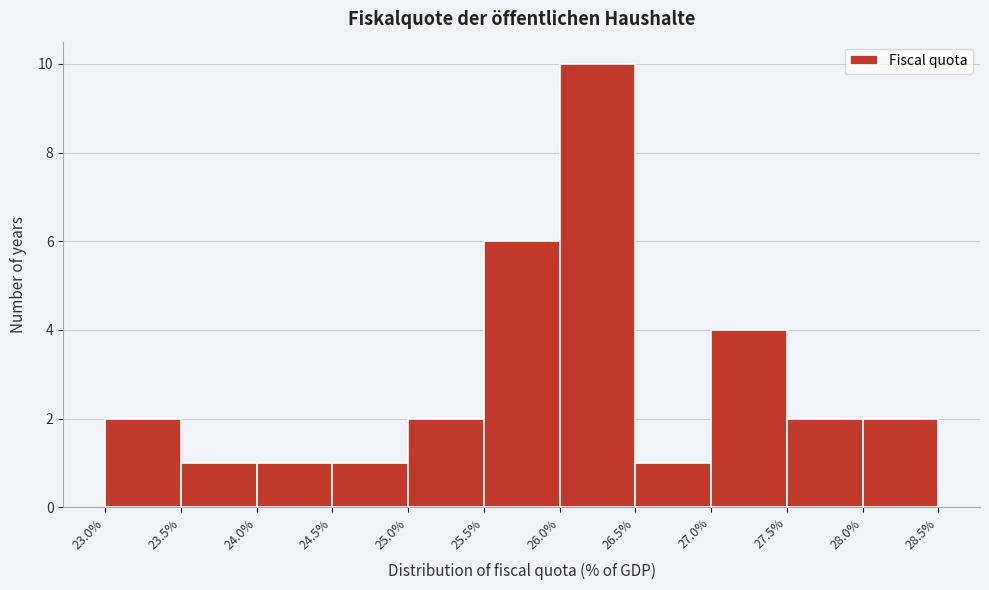

Reading left to right, transcribe this chart: for each bar, give the range it covers on the x-axis and its height. The values are not printed on the chart, so give them approximately, as read against the axis.

23.0% to 23.5%: 2
23.5% to 24.0%: 1
24.0% to 24.5%: 1
24.5% to 25.0%: 1
25.0% to 25.5%: 2
25.5% to 26.0%: 6
26.0% to 26.5%: 10
26.5% to 27.0%: 1
27.0% to 27.5%: 4
27.5% to 28.0%: 2
28.0% to 28.5%: 2